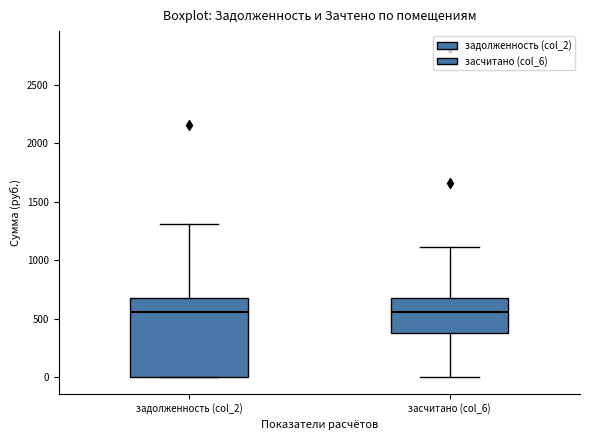

Which box is the tallest, from its lower edge to its upper edge?

задолженность (col_2)